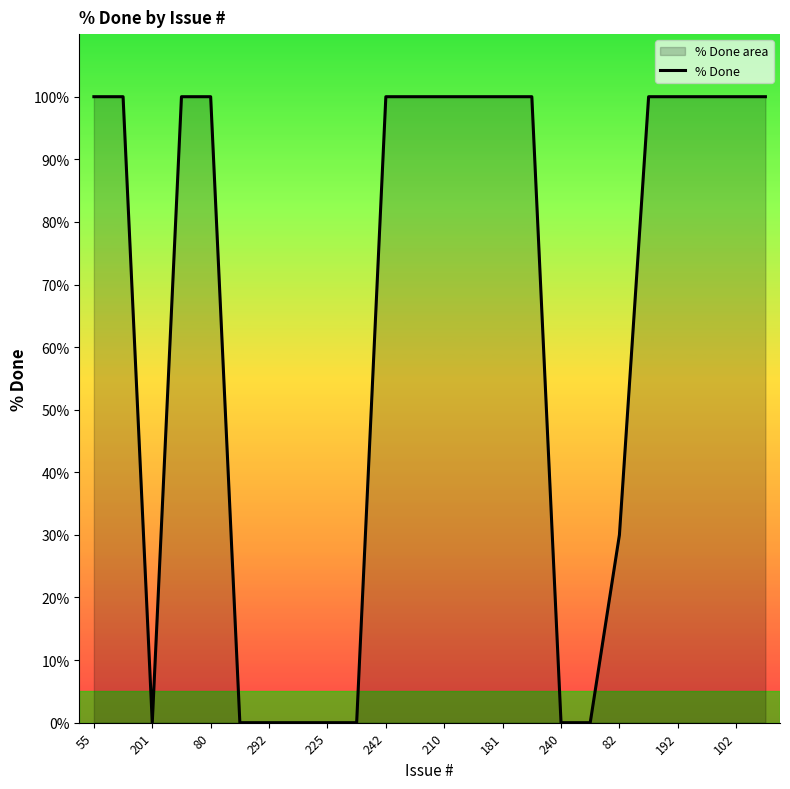

How many points are lower than both their immediate neighbors (excluding endpoints)?

1